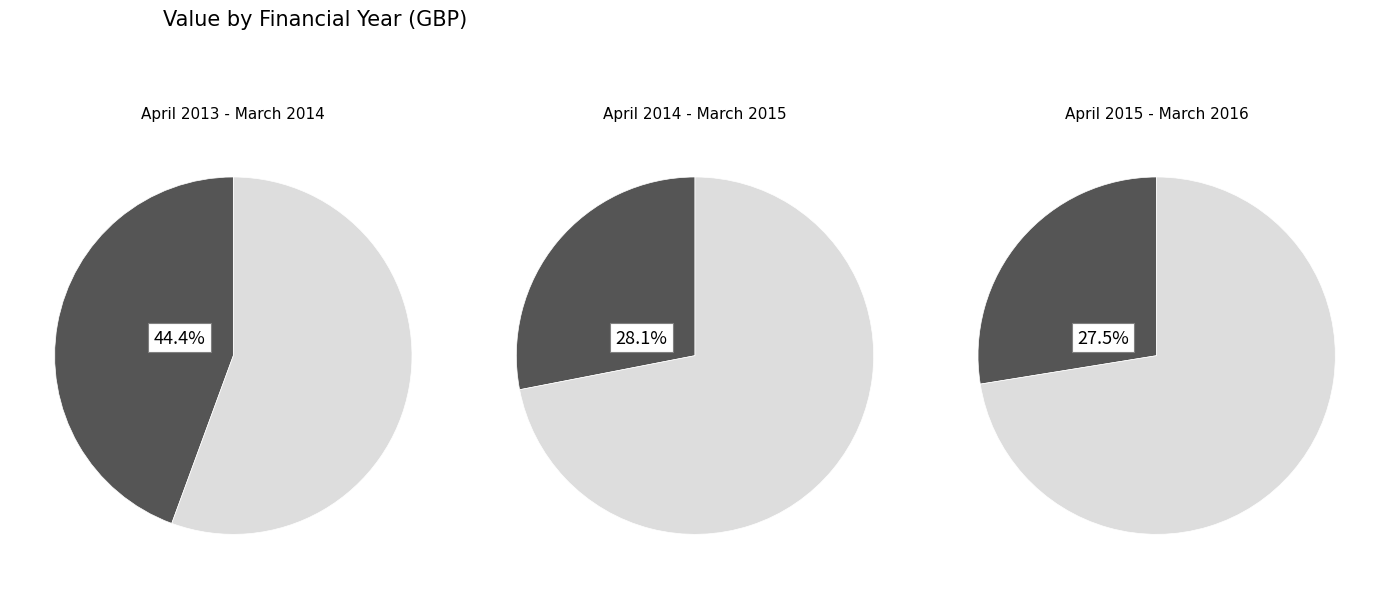

What percentage is NOT represented by April 2013 - March 2014?

55.6%